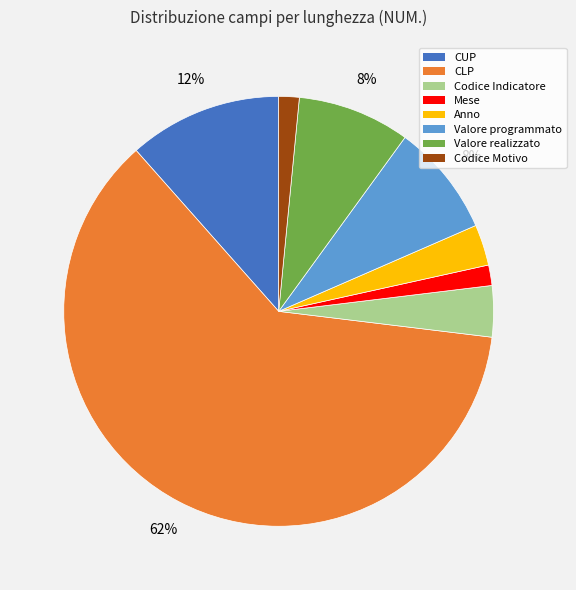

To the nearest percent, what is the average slice percentage?

12%